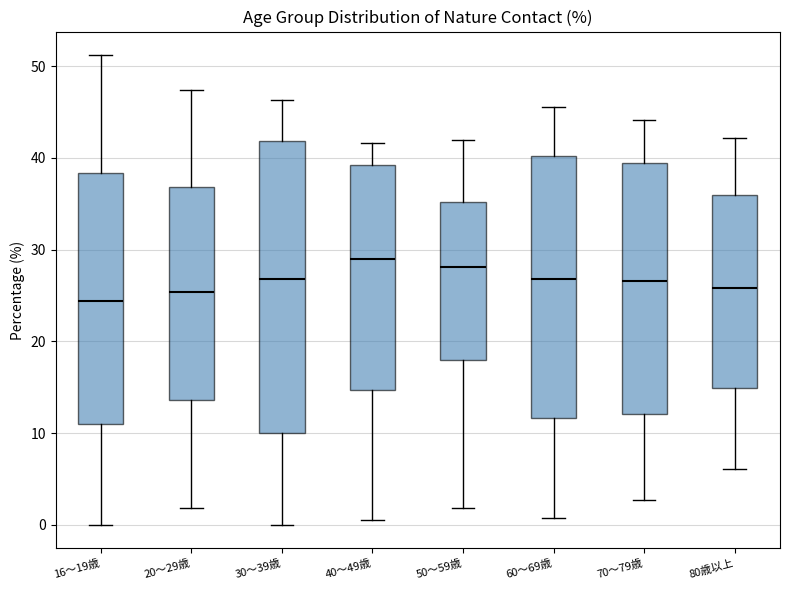

Which box is the tallest, from its lower edge to its upper edge?

30～39歳